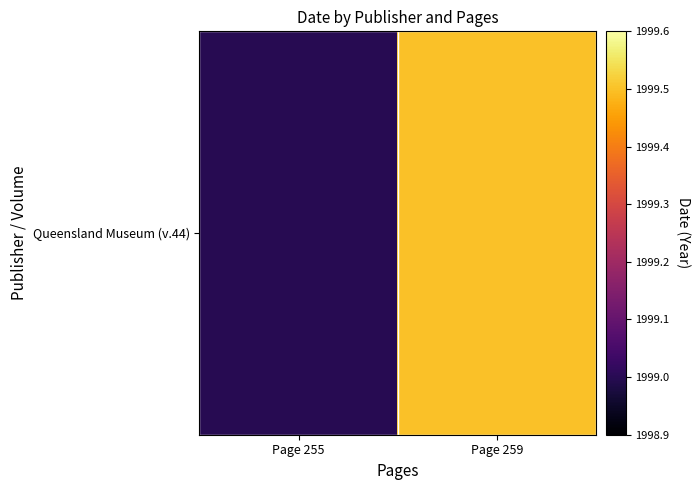

Is it true that the value at Page 259 is 1999.5?

True